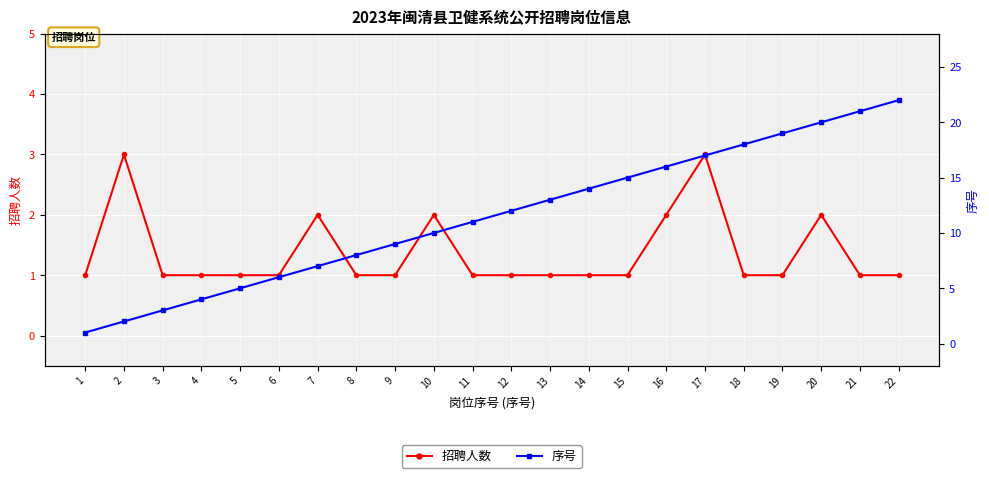

Where is 序号 nearest to the value 11?

11